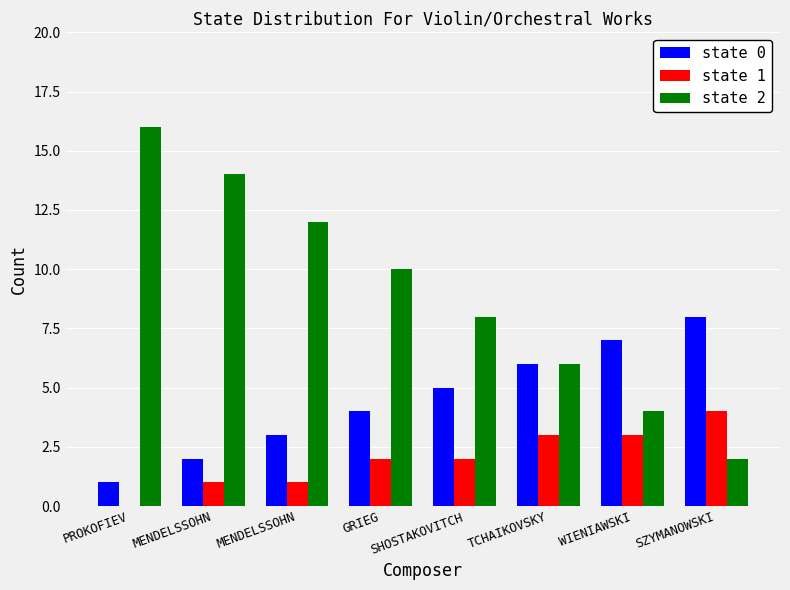

At which category is the sum across all series the highest?

PROKOFIEV